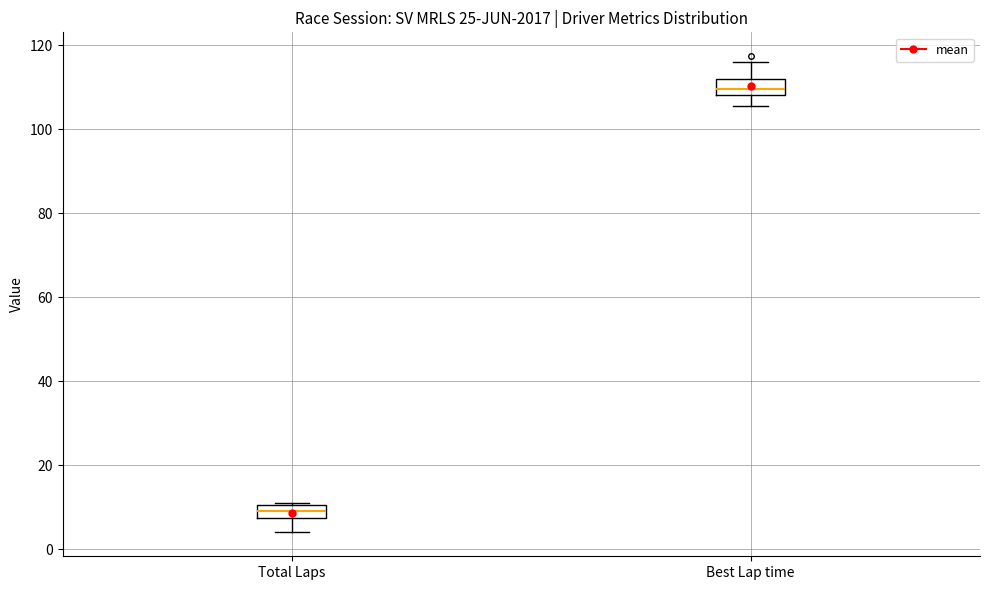

Reading left to right, read every box against the y-axis: the position of its median line, the range the box covers, and the ends of its whiskers. The values are not printed on the chart, so give them approximately, as read against the axis.

Total Laps: median 10 (inside the box), box 8 to 10, whiskers 4 to 12
Best Lap time: median 110, box 108 to 112, whiskers 106 to 116